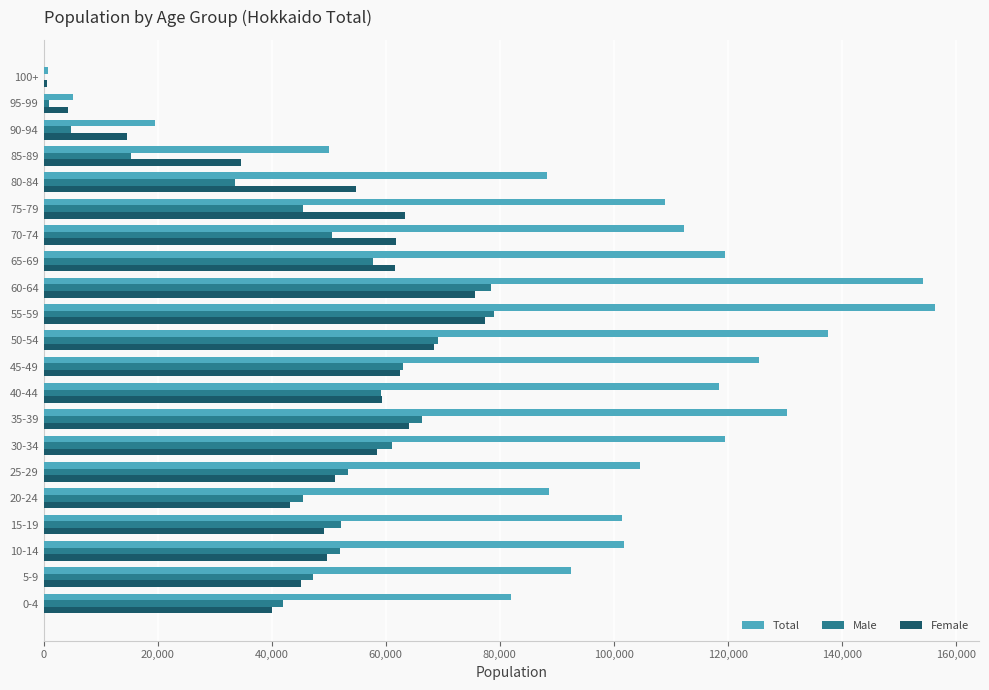

The value of Male at 10-14 is 19099. True or false?

False